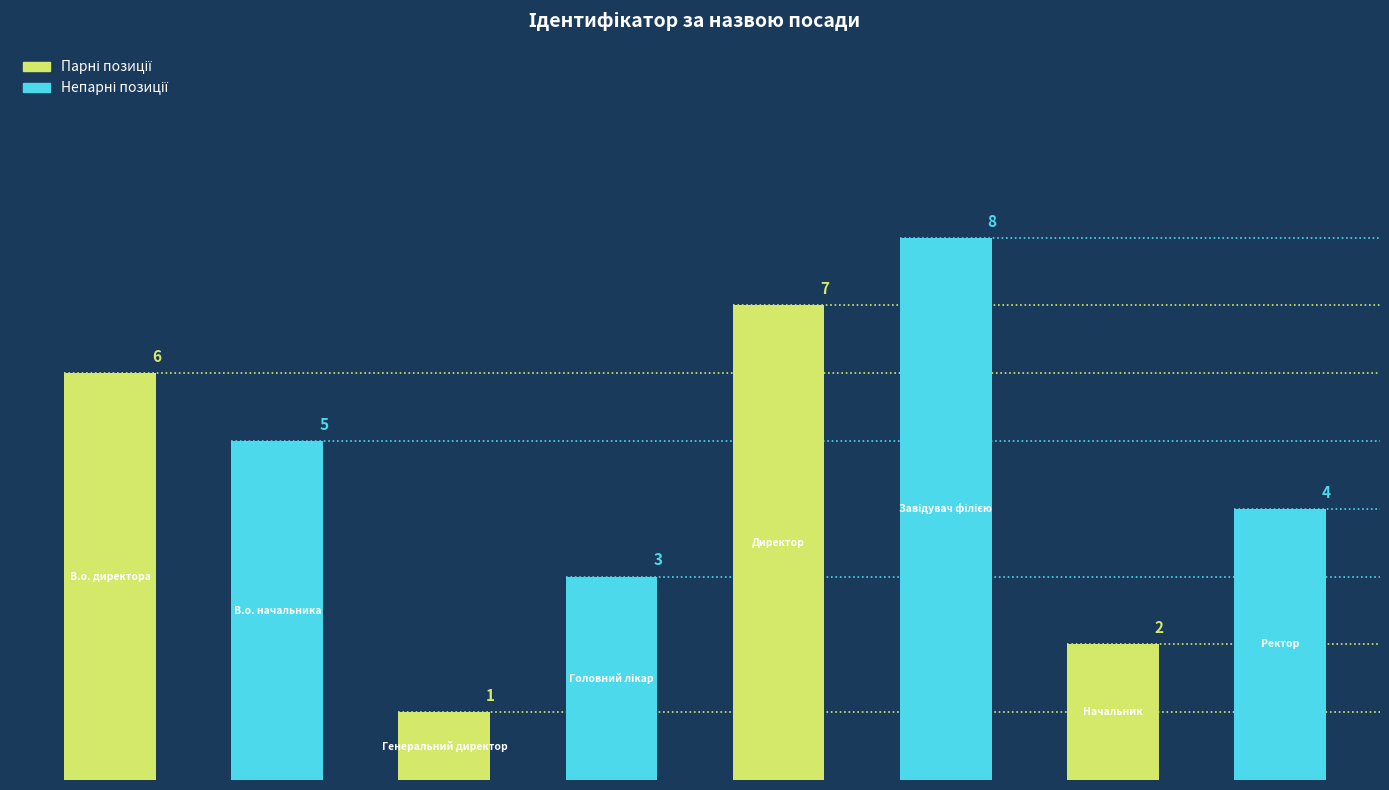

What is the greatest value displayed?

8